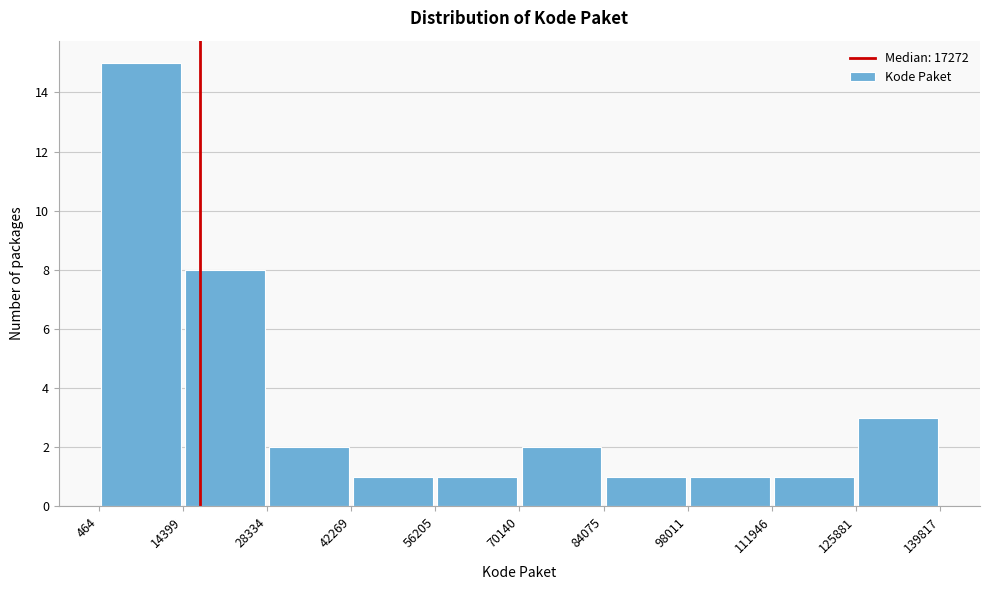

Which range on the x-axis has the tallest bar?

464 to 14399